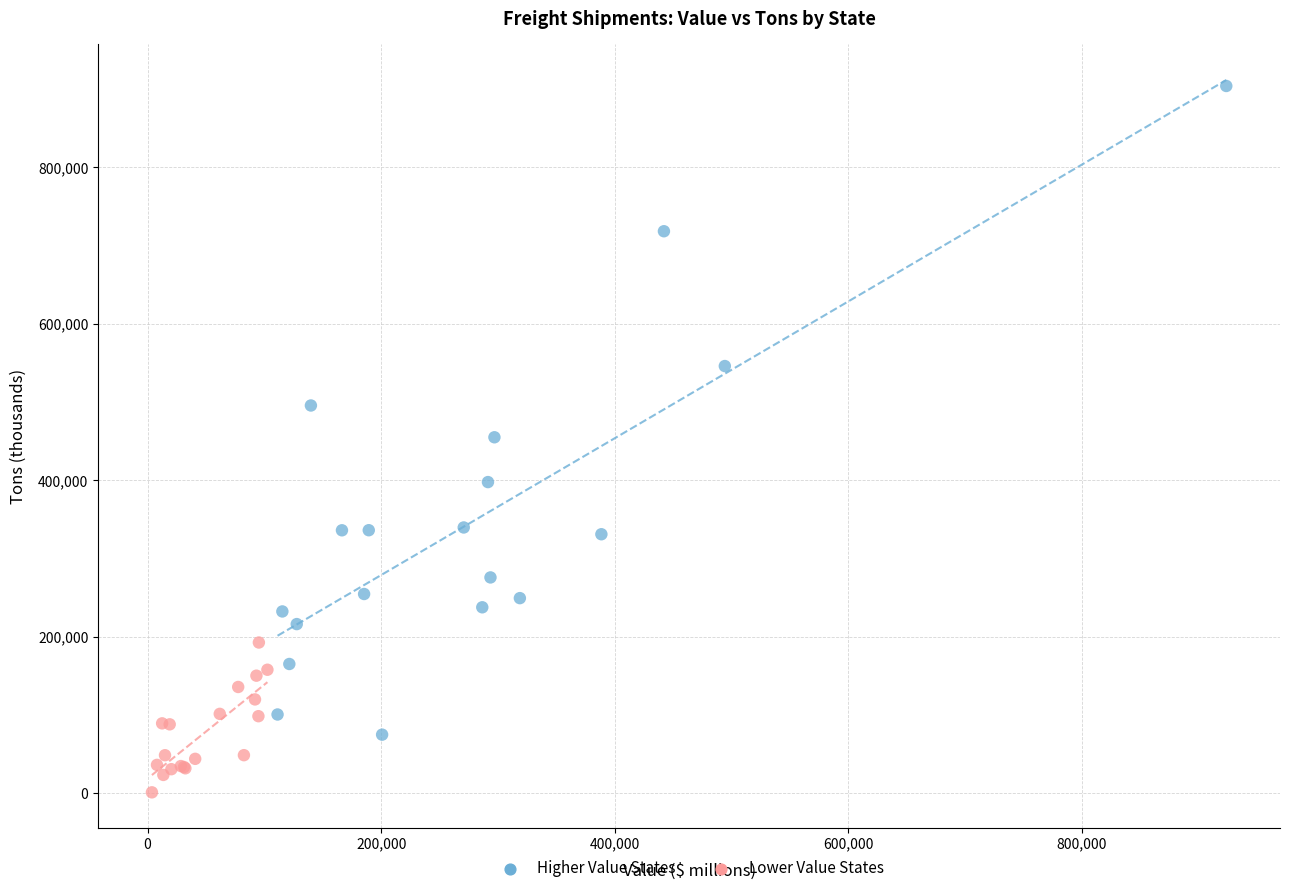

Which series contains the lowest Y value?

Lower Value States